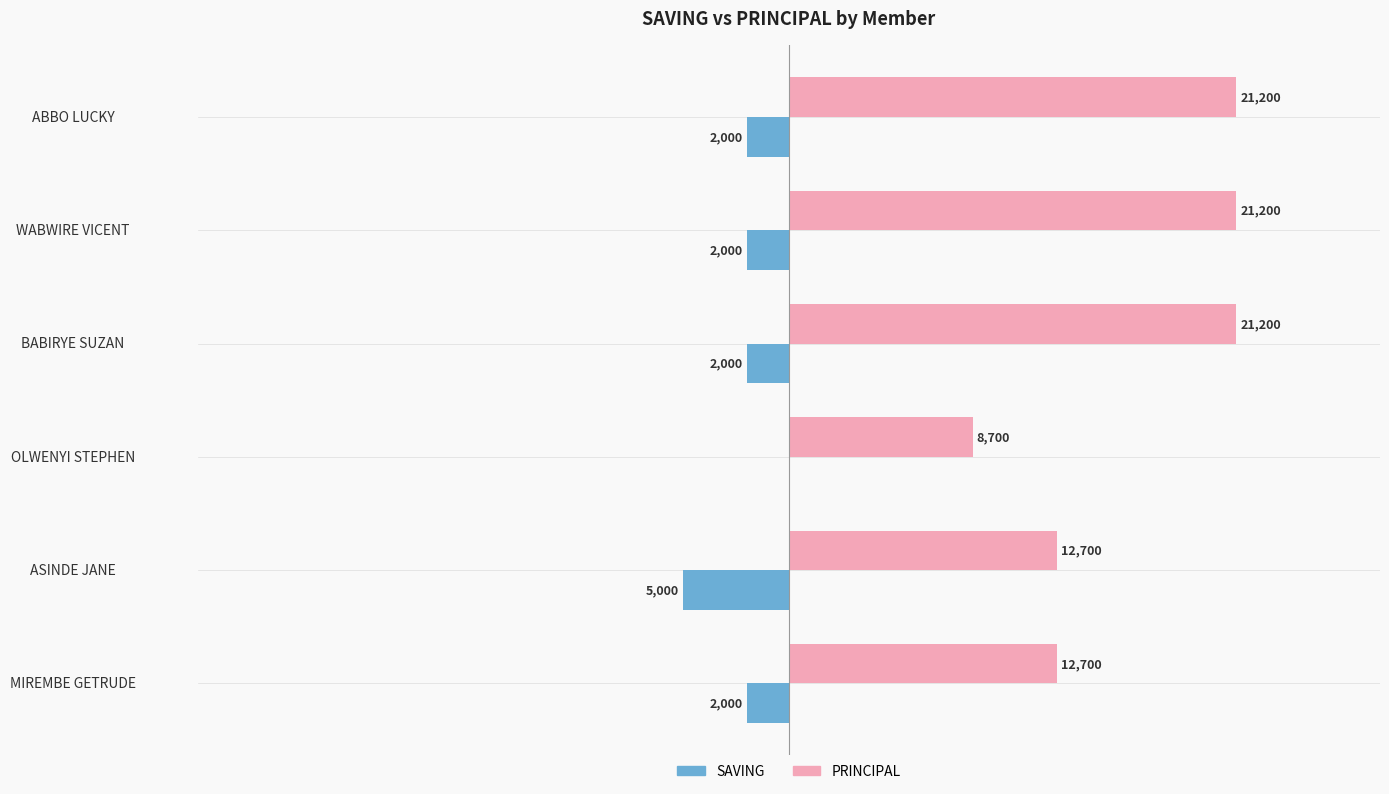

Which series has the largest total across all categories?

PRINCIPAL